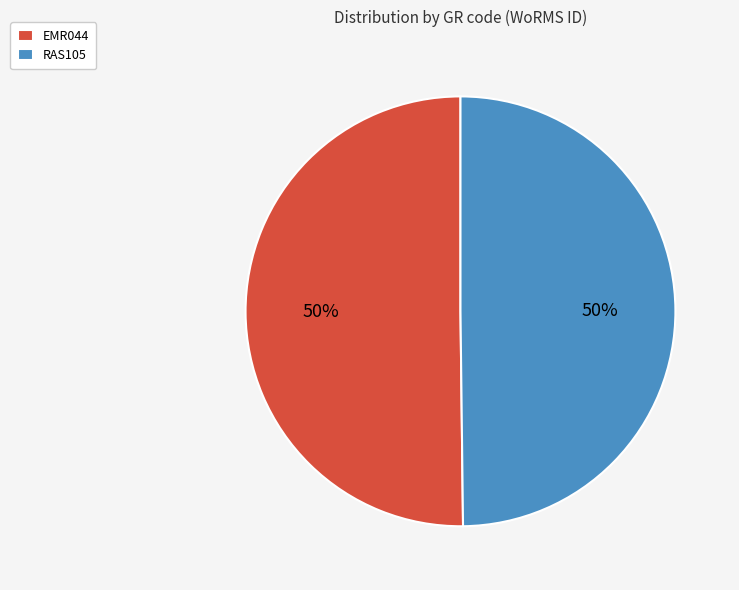

Is it true that EMR044 is 50% of the pie?

True